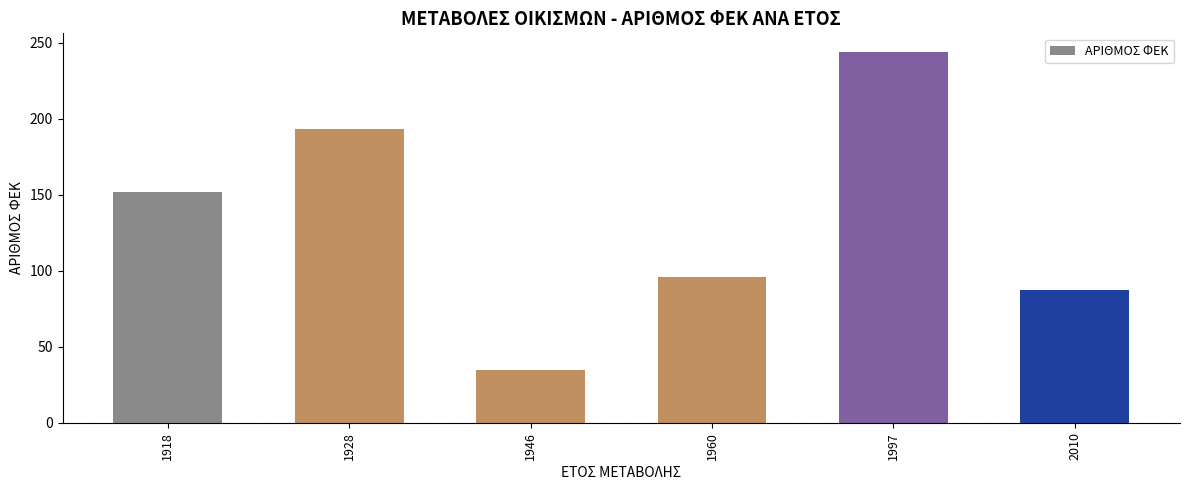

Does the chart contain any negative values?

No